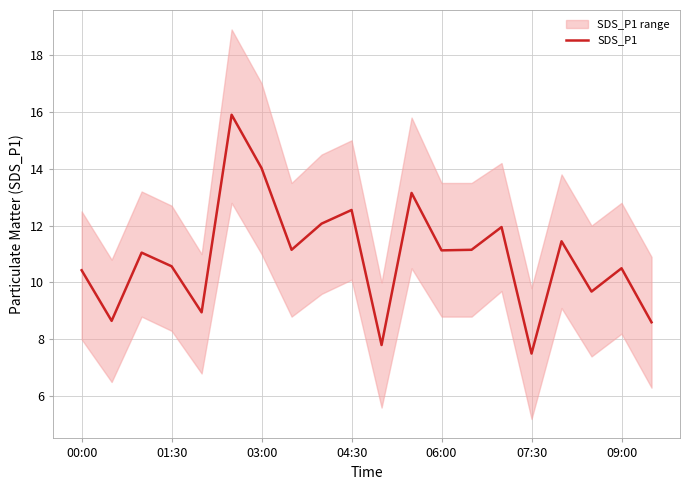

True or false: SDS_P1 has a value of 4.8 at 01:30.

False